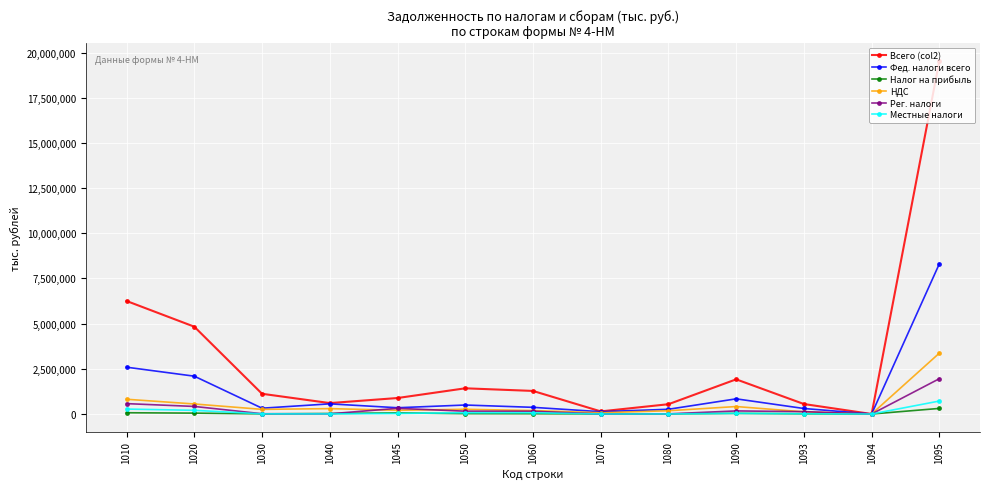

Which series has the largest total across all categories?

Всего (col2)